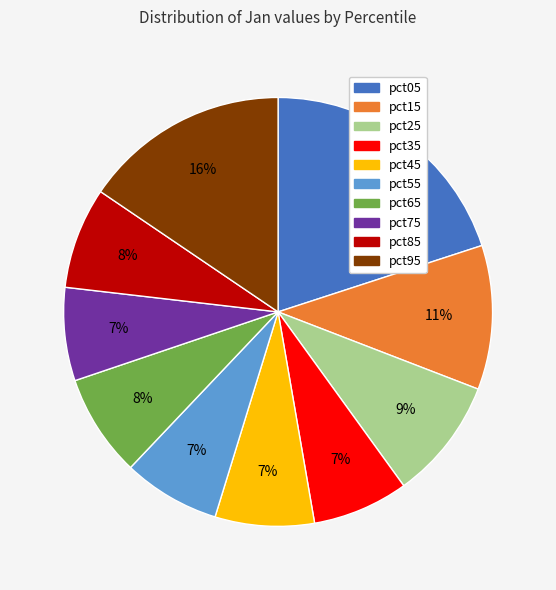

Does pct15 represent more than half of the total?

No